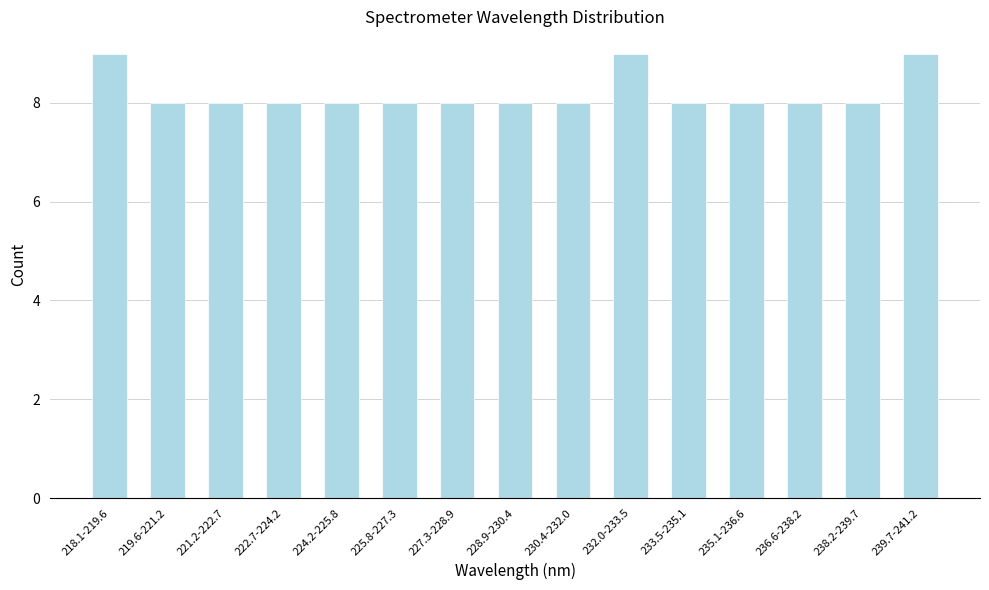

Reading left to right, transcribe all the data shown in this chart.

218.1-219.6=9	219.6-221.2=8	221.2-222.7=8	222.7-224.2=8	224.2-225.8=8	225.8-227.3=8	227.3-228.9=8	228.9-230.4=8	230.4-232.0=8	232.0-233.5=9	233.5-235.1=8	235.1-236.6=8	236.6-238.2=8	238.2-239.7=8	239.7-241.2=9